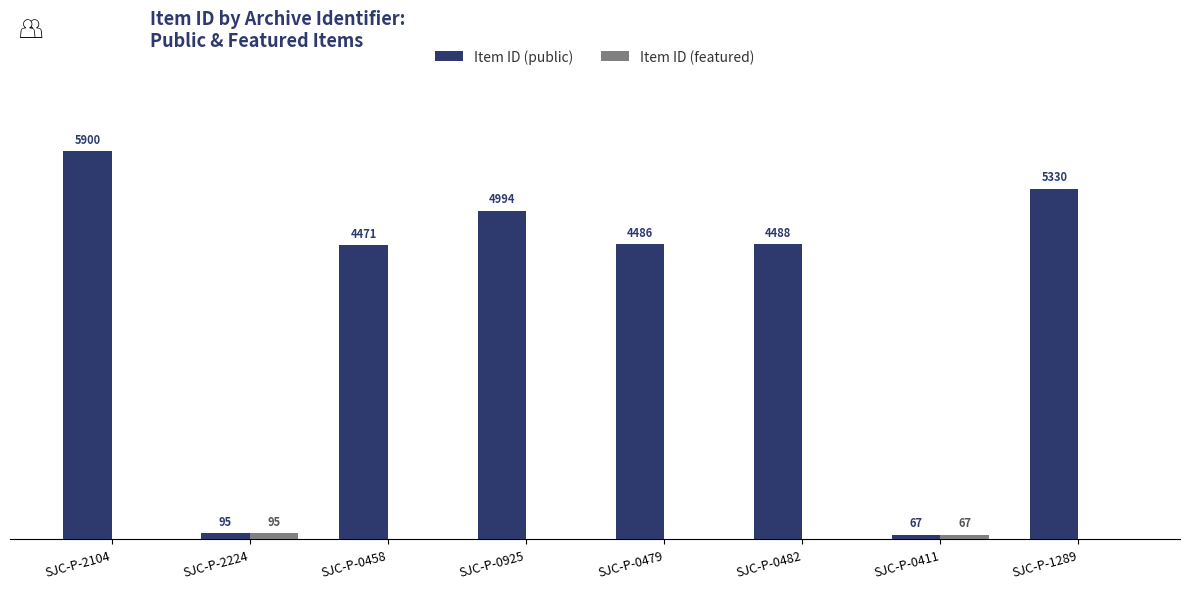

Is the value of Item ID (public) at SJC-P-0482 greater than the value of Item ID (featured) at SJC-P-0479?

Yes